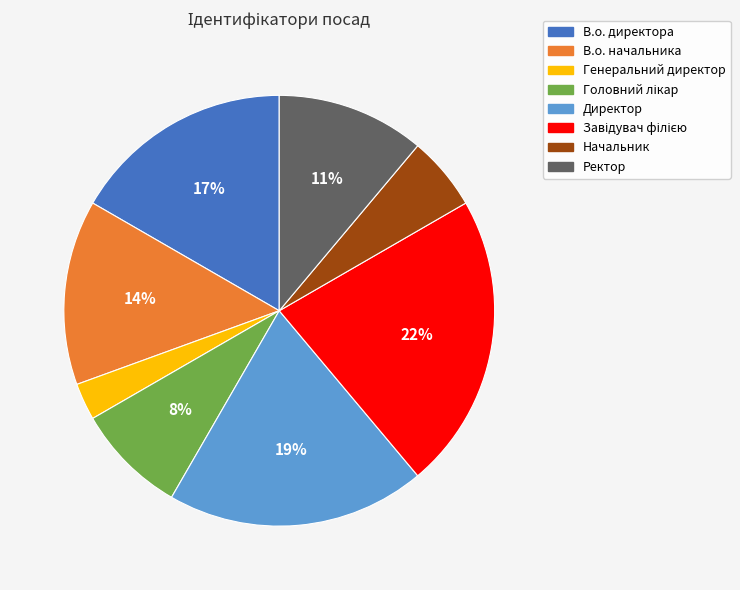

To the nearest percent, what is the combined percentage of Директор and В.о. директора?

36%